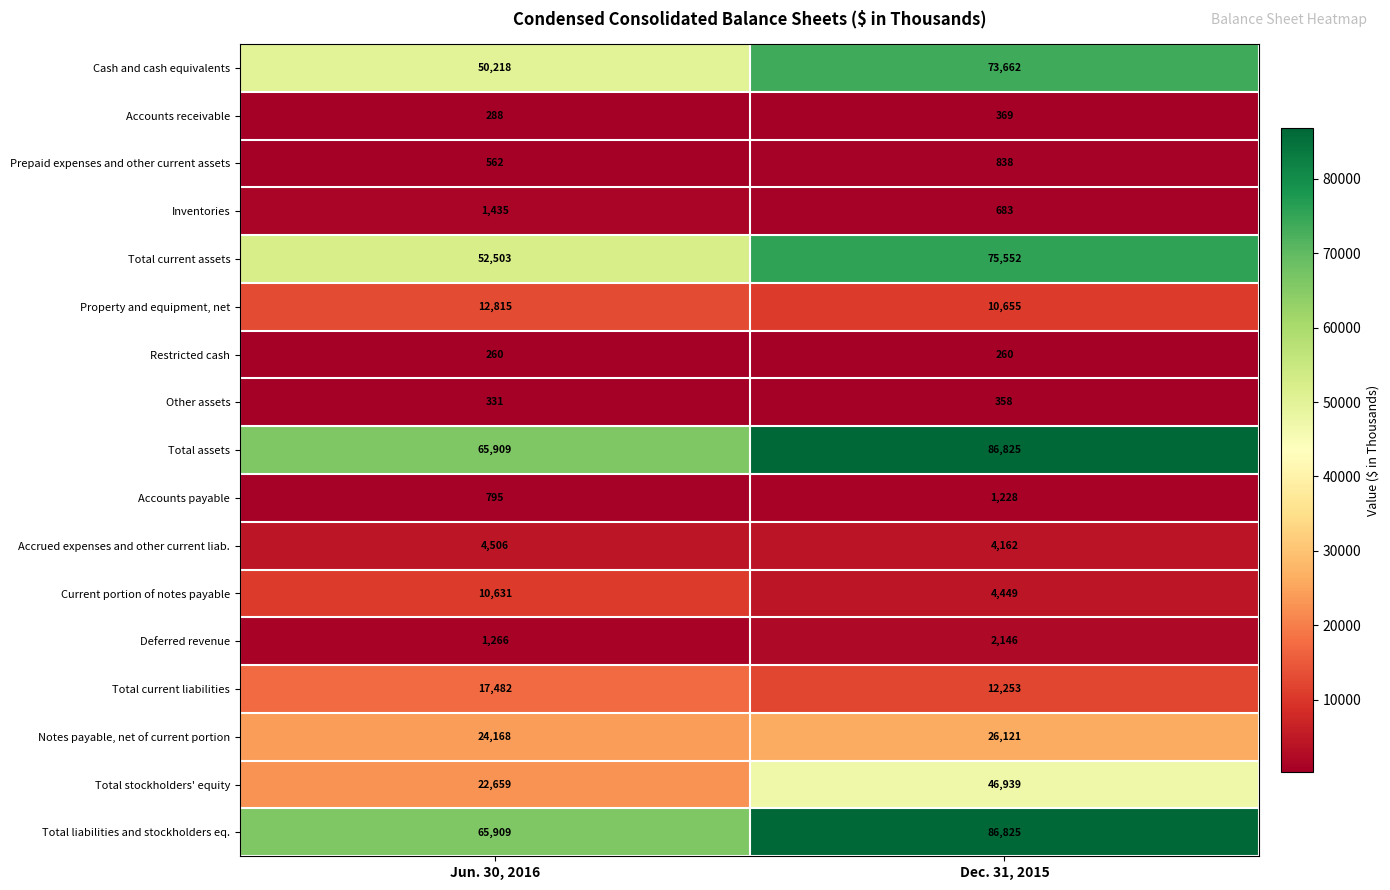

The value of Other assets at Jun. 30, 2016 is 458. True or false?

False